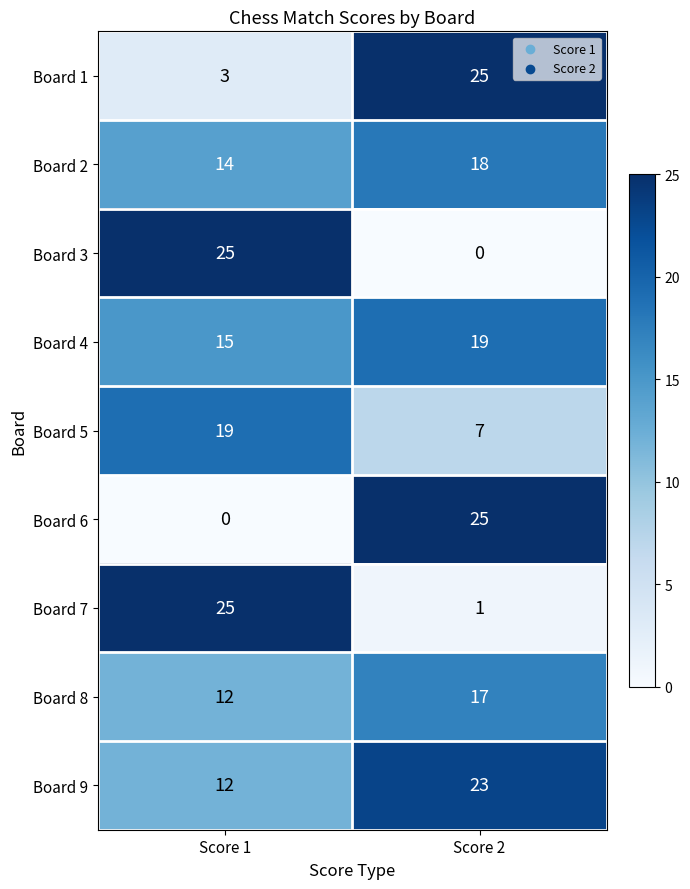

Rank the categories by Board 6 value from highest to lowest.

Score 2, Score 1